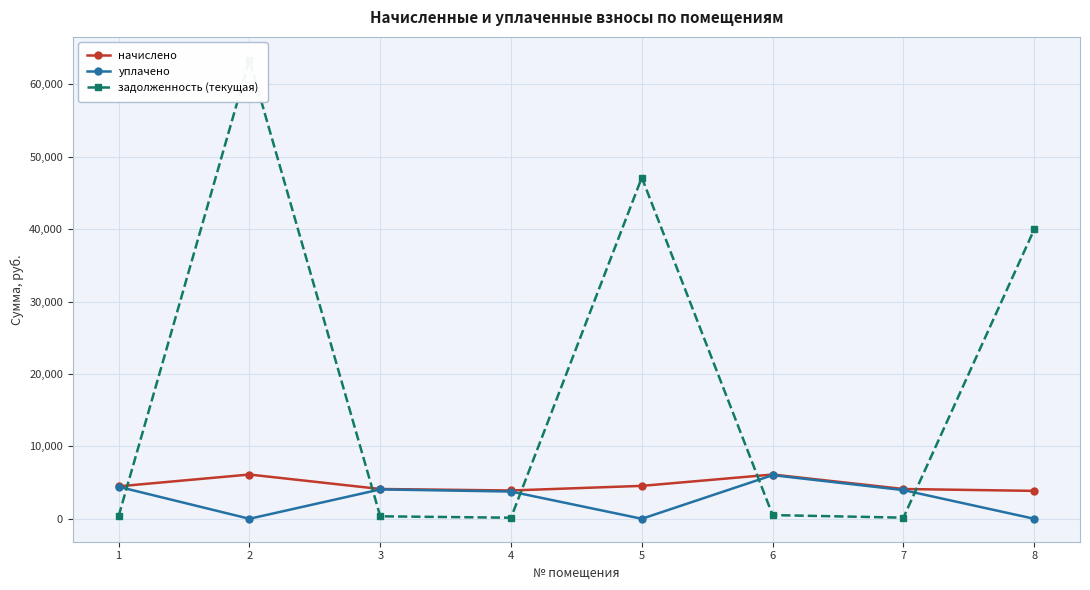

At which category does начислено reach its first local valley?

4